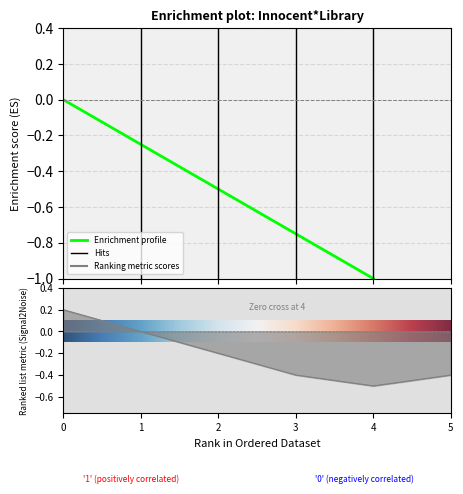

The col_5 series shows 1 at 青空グラデュエーション. True or false?

False